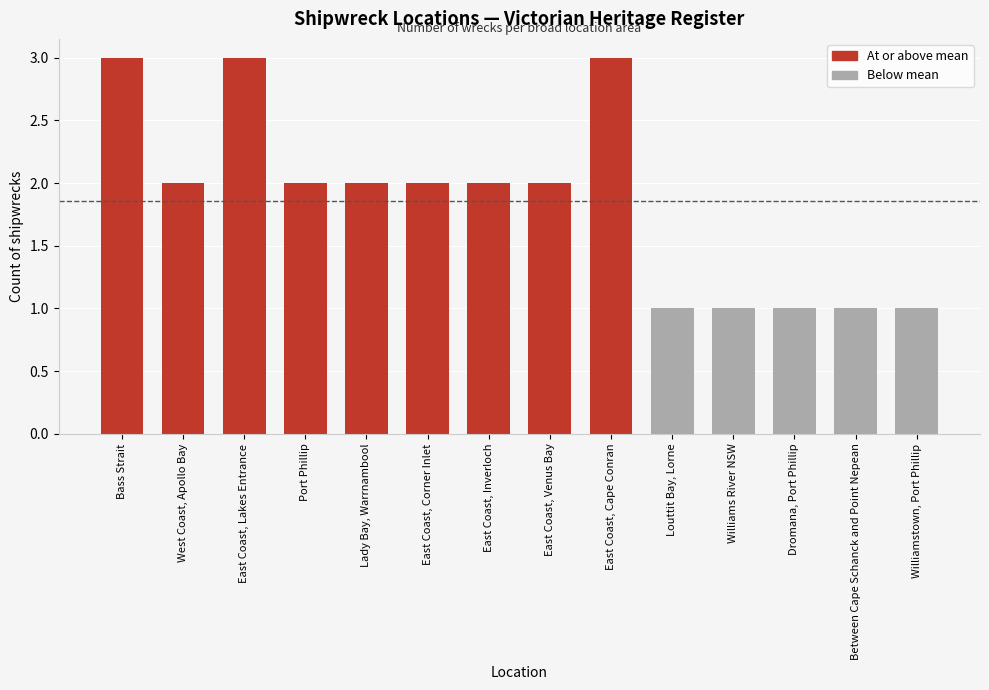

What is the change in value from East Coast, Corner Inlet to Williams River NSW?

-1